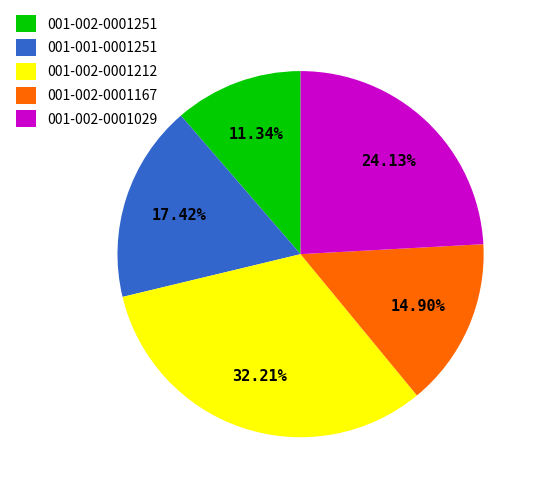

To the nearest percent, what is the difference between the largest and smallest slice percentages?

21%